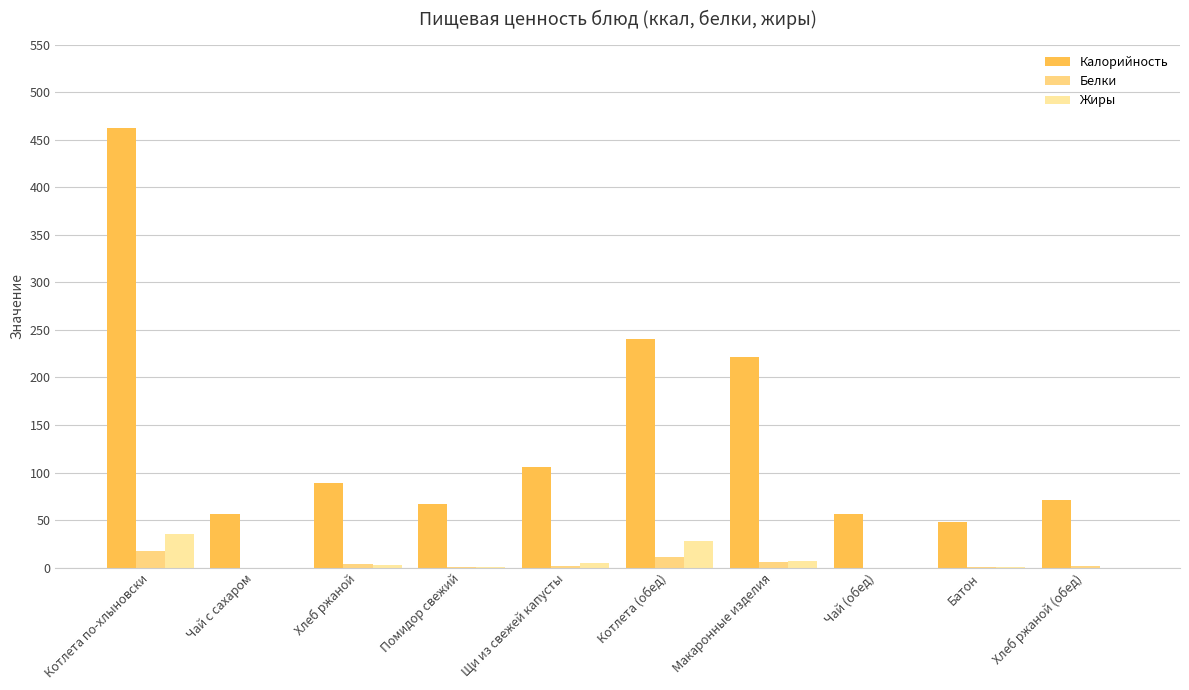

The value of Жиры at Макаронные изделия is 7. True or false?

True